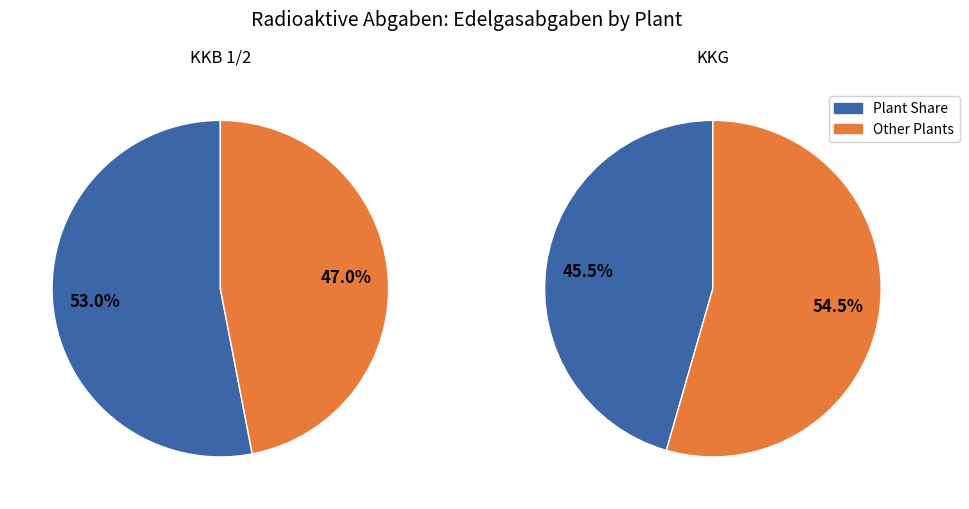

Count the number of slices in the pie.

4